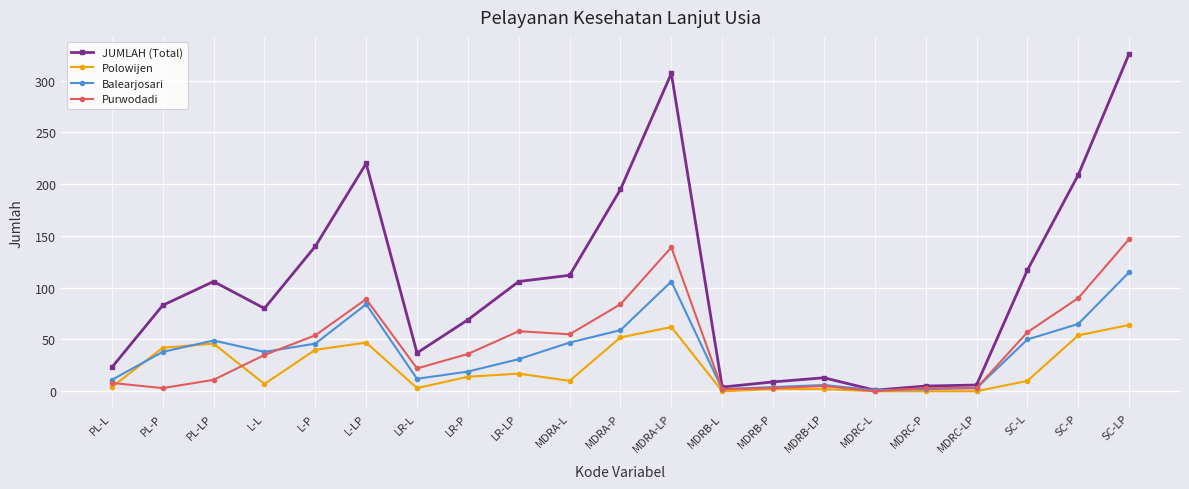

Rank the series at MDRA-LP from highest to lowest value.

JUMLAH (Total), Purwodadi, Balearjosari, Polowijen